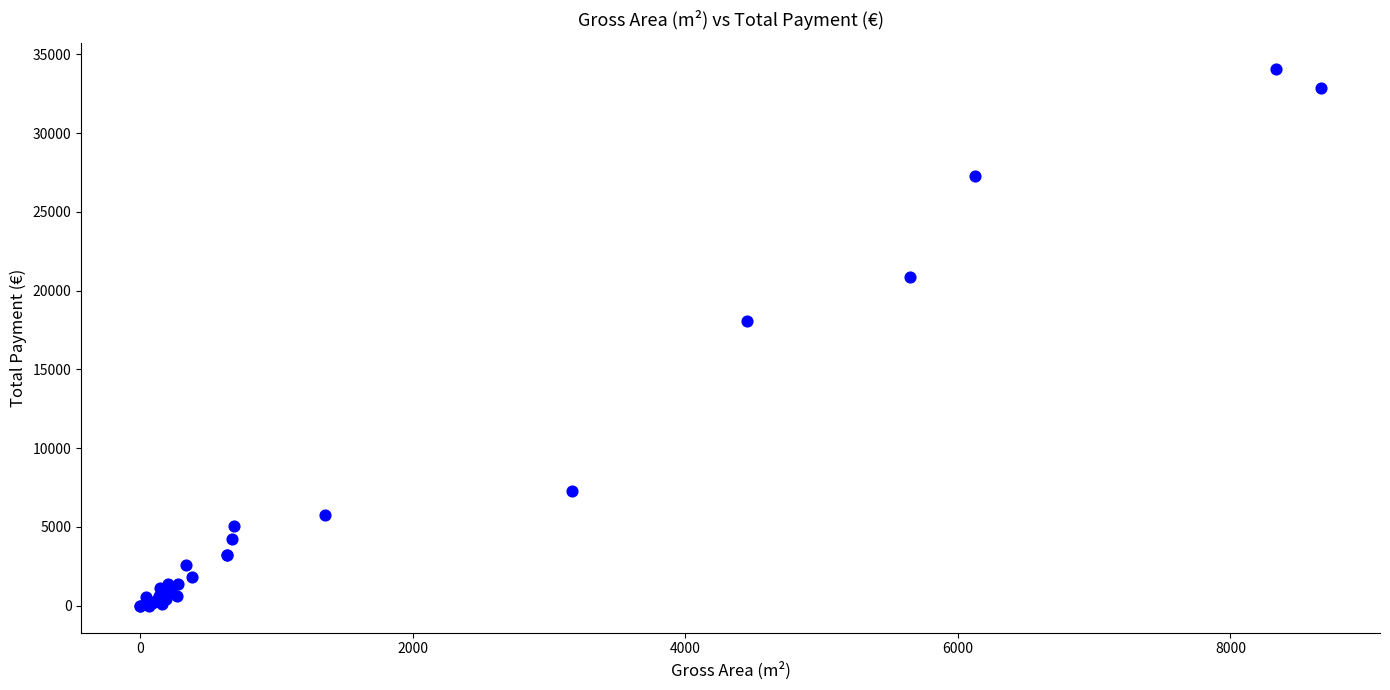

What Y value in the scatter plot is closest to 17020?

18072.3